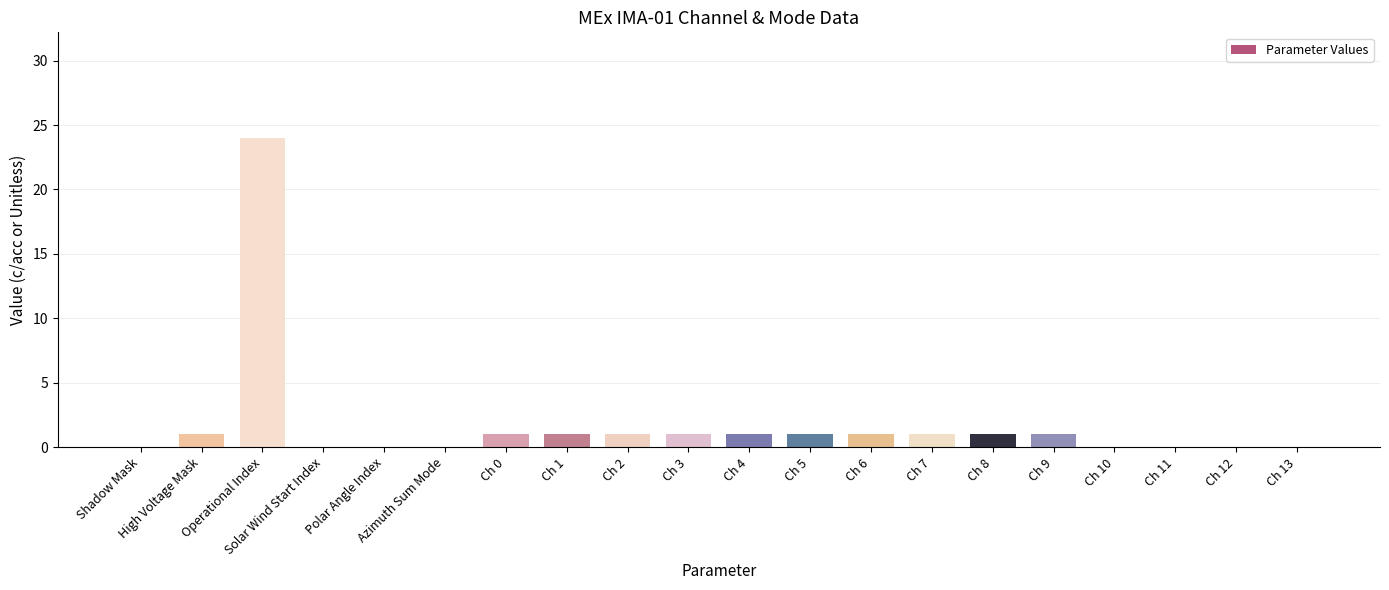

What is the sum of all values?

35